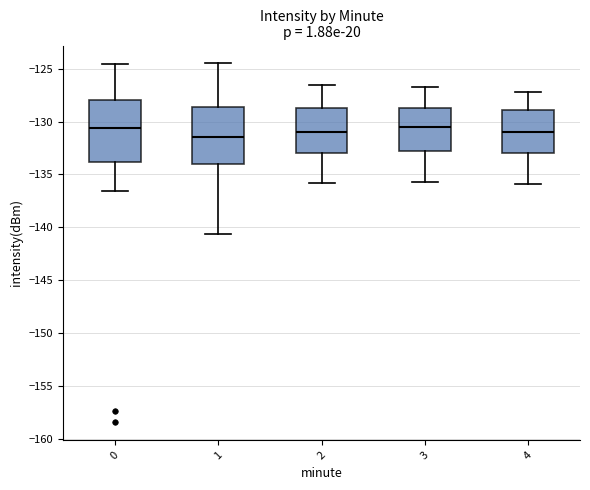

Reading left to right, transcribe this box plot: for each box, give where its median line is, the range the box spans, and where its two whiskers end, as read against the y-axis. The values are not printed on the chart, so give them approximately, as read against the axis.

0: median -130.5, box -134.0 to -128.0, whiskers -136.5 to -124.5
1: median -131.5, box -134.0 to -128.5, whiskers -140.5 to -124.5
2: median -131.0, box -133.0 to -128.5, whiskers -136.0 to -126.5
3: median -130.5, box -133.0 to -128.5, whiskers -135.5 to -126.5
4: median -131.0, box -133.0 to -129.0, whiskers -136.0 to -127.0